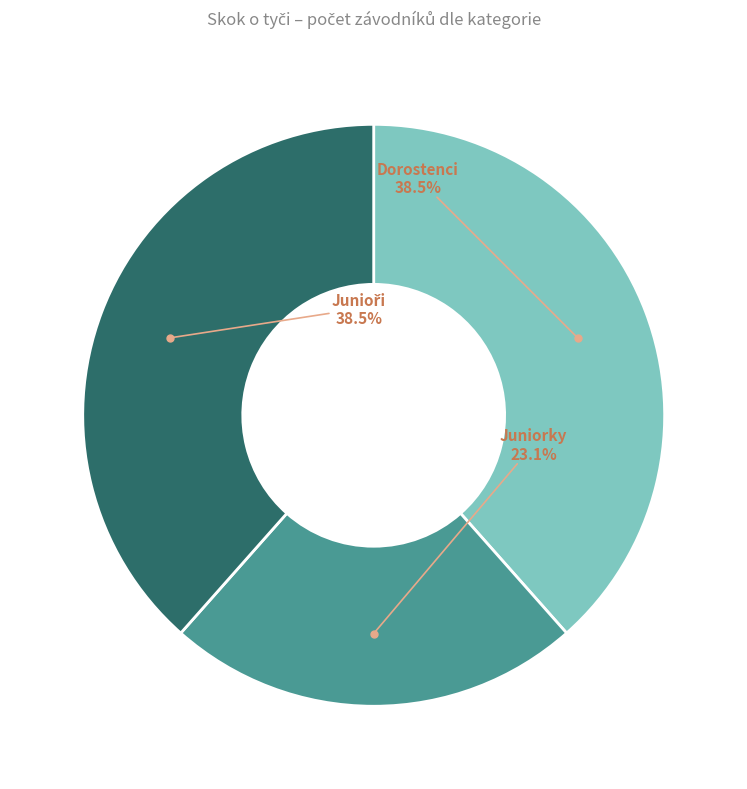

Between Juniorky and Dorostenci, which is larger?

Dorostenci